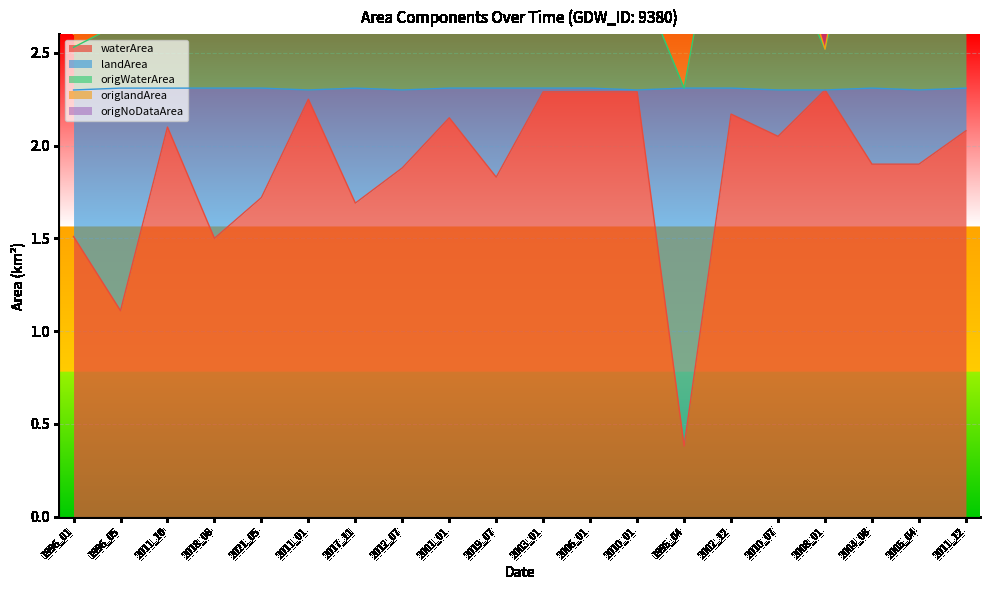

What is the spread (max minus min) of values at 2010_07?

1.3